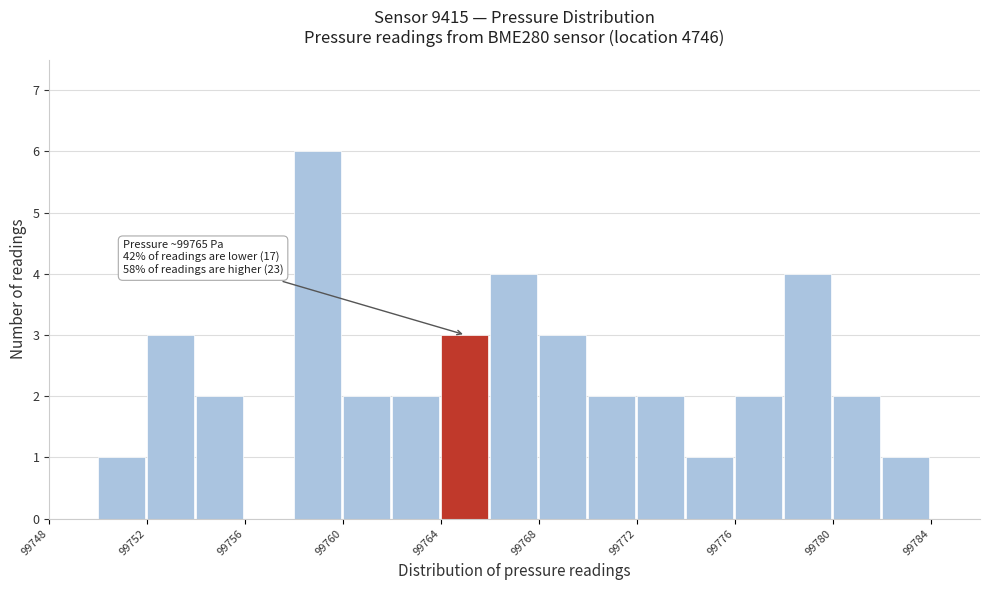

Over which range of the x-axis is the bar tallest?

99758 to 99760